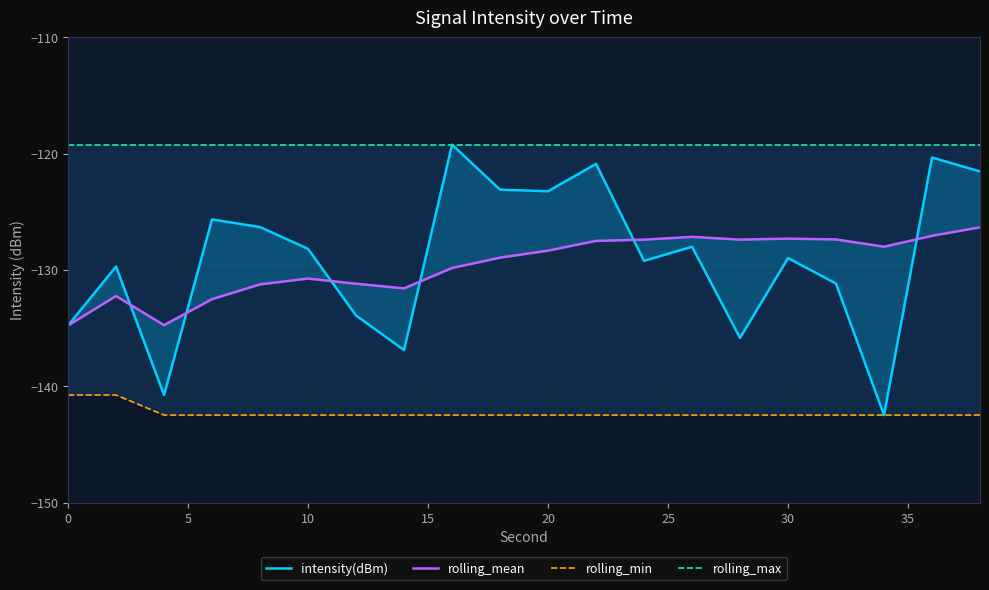

True or false: rolling_max has a value of -119.2 at 9.

True